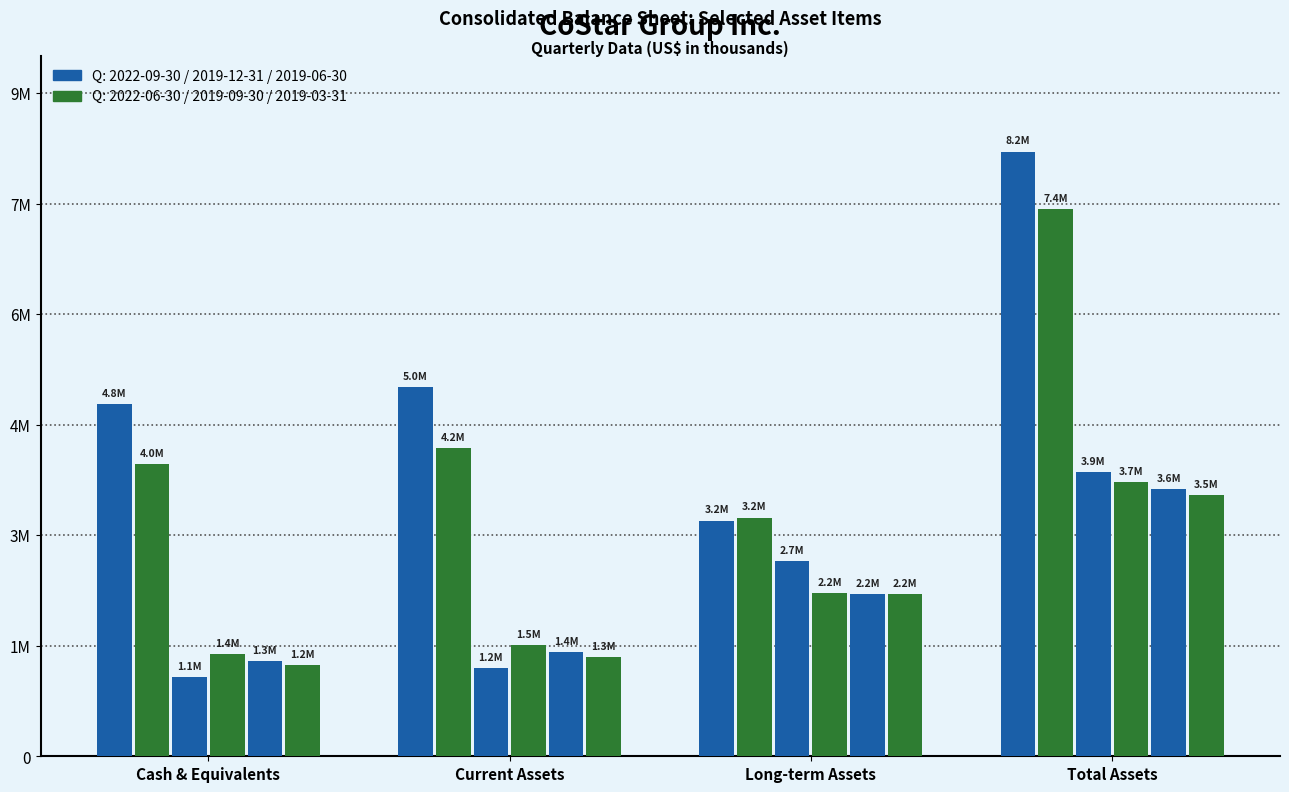

Which has a higher value, Long-term Assets or Total Assets?

Total Assets